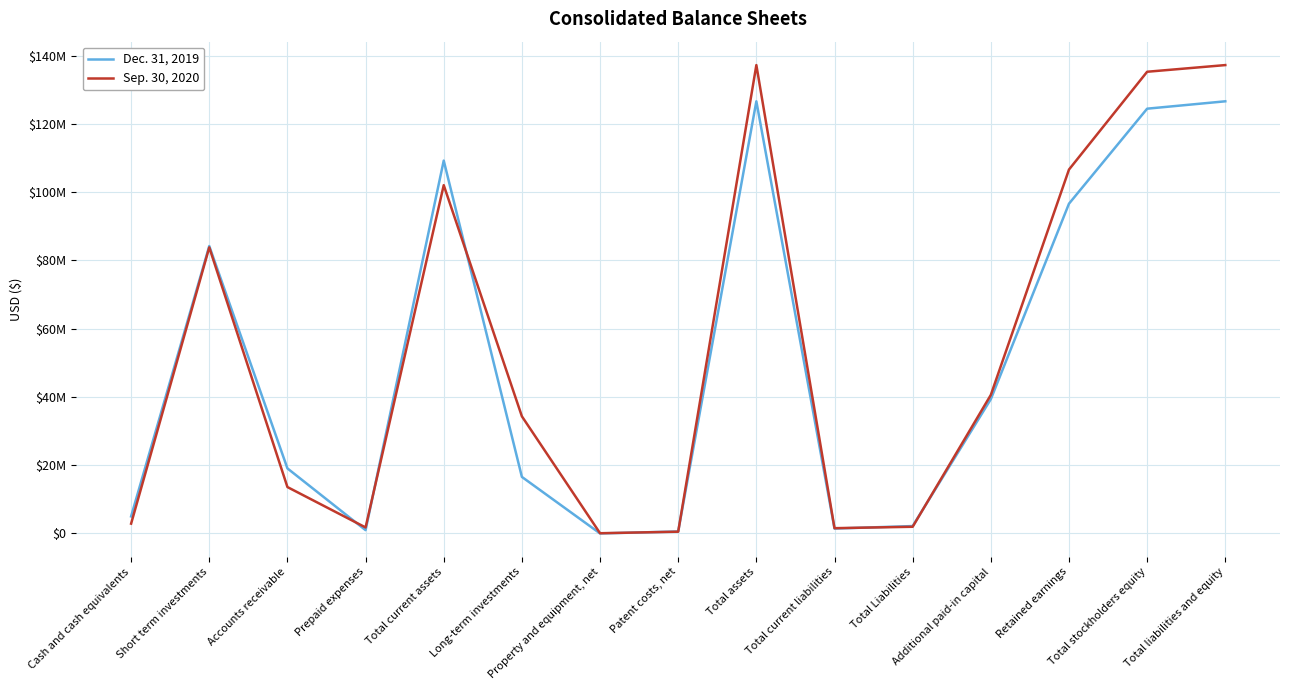

What are all the series names shown in the legend?

Dec. 31, 2019, Sep. 30, 2020